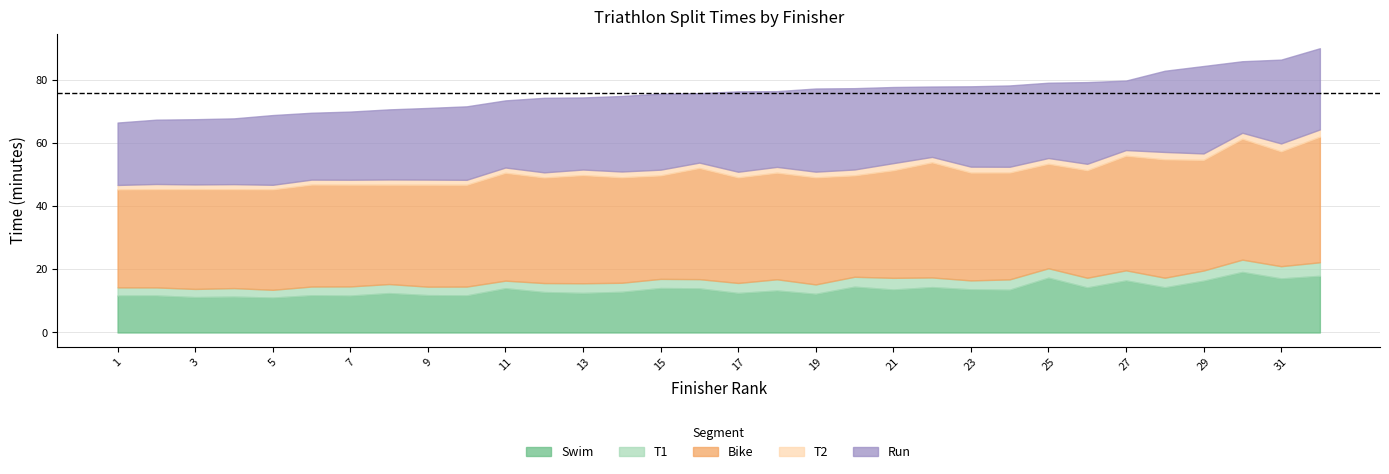

What is the value of the T1 point at the 1st from the left?

2.6